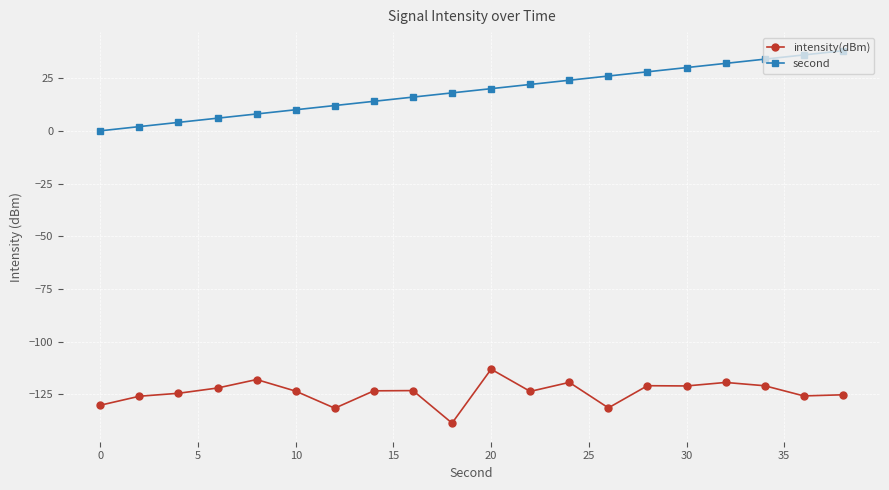

List the series in order of their overall mean, highest first.

second, intensity(dBm)